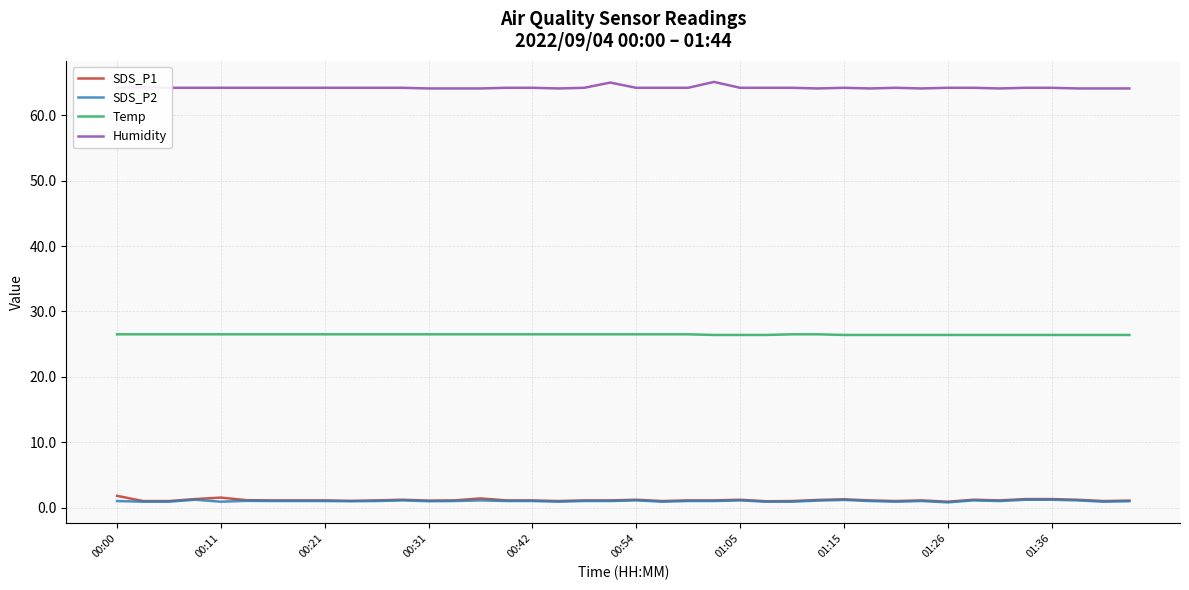

What are all the series names shown in the legend?

SDS_P1, SDS_P2, Temp, Humidity